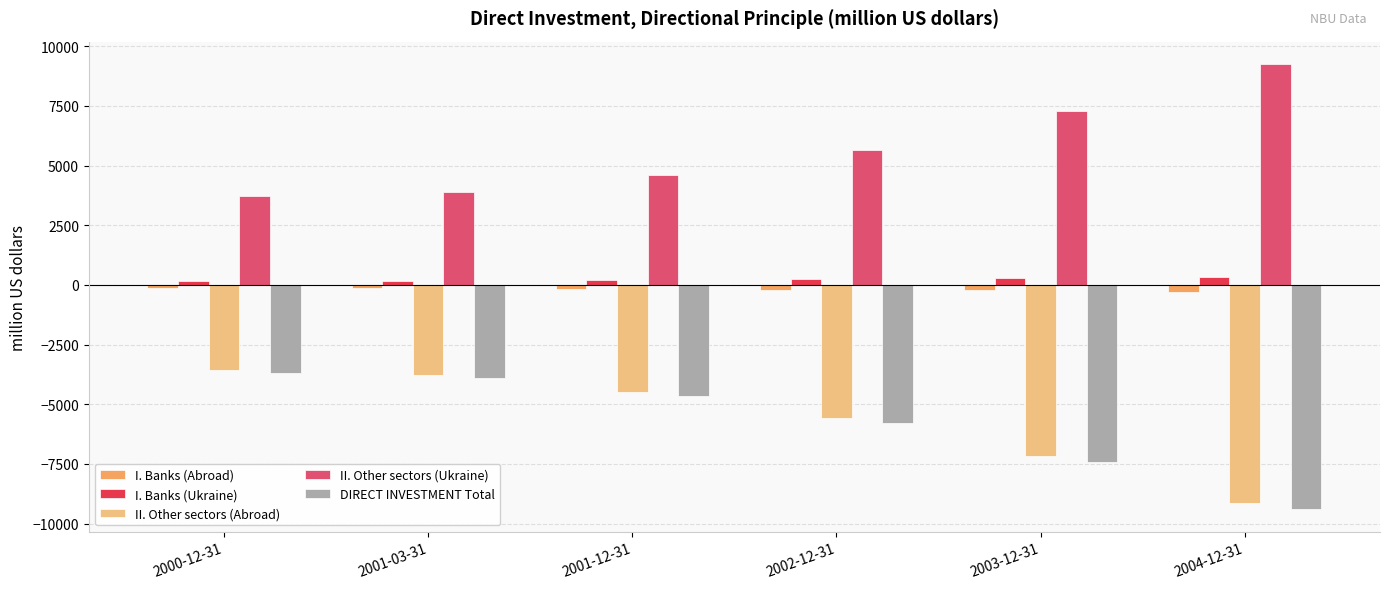

What is the average value of the II. Other sectors (Abroad) series?

-5620